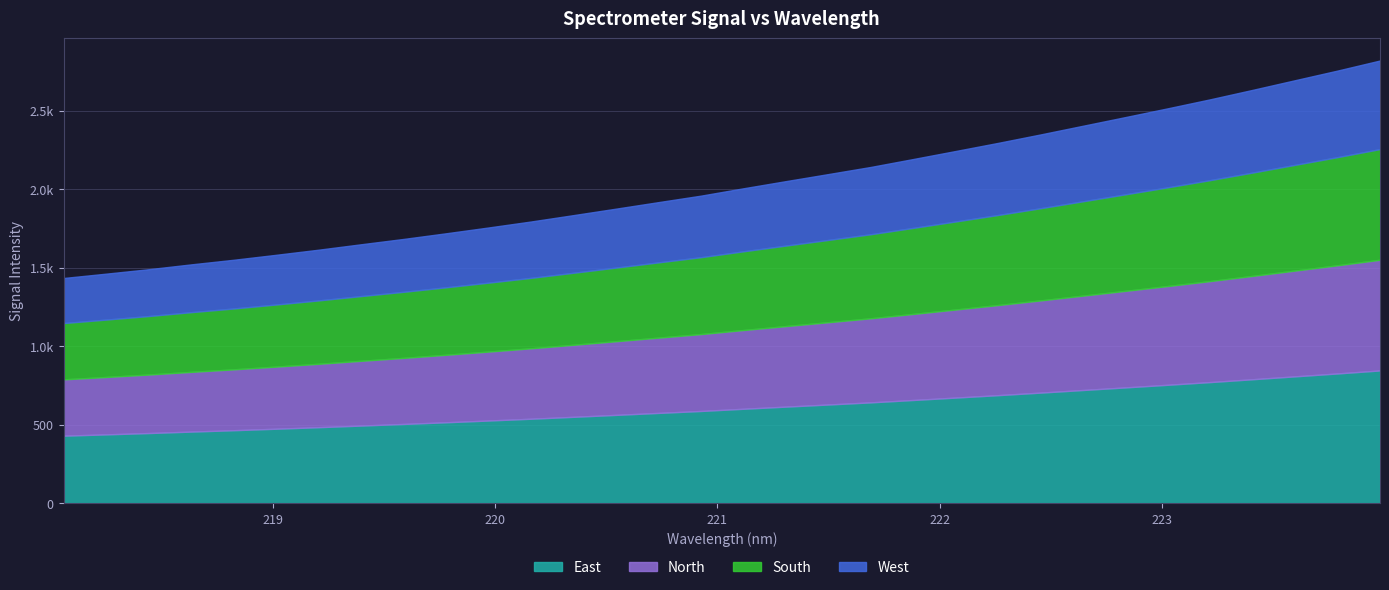

Rank the categories by value from highest to lowest.

223.9802, 223.7895, 223.5987, 223.408, 223.2172, 223.0264, 222.8355, 222.6447, 222.4538, 222.263, 222.0721, 221.8812, 221.6902, 221.4993, 221.3083, 221.1174, 220.9264, 220.7354, 220.5444, 220.3533, 220.1623, 219.9712, 219.7801, 219.589, 219.3979, 219.2067, 219.0156, 218.8244, 218.6332, 218.442, 218.2508, 218.0596